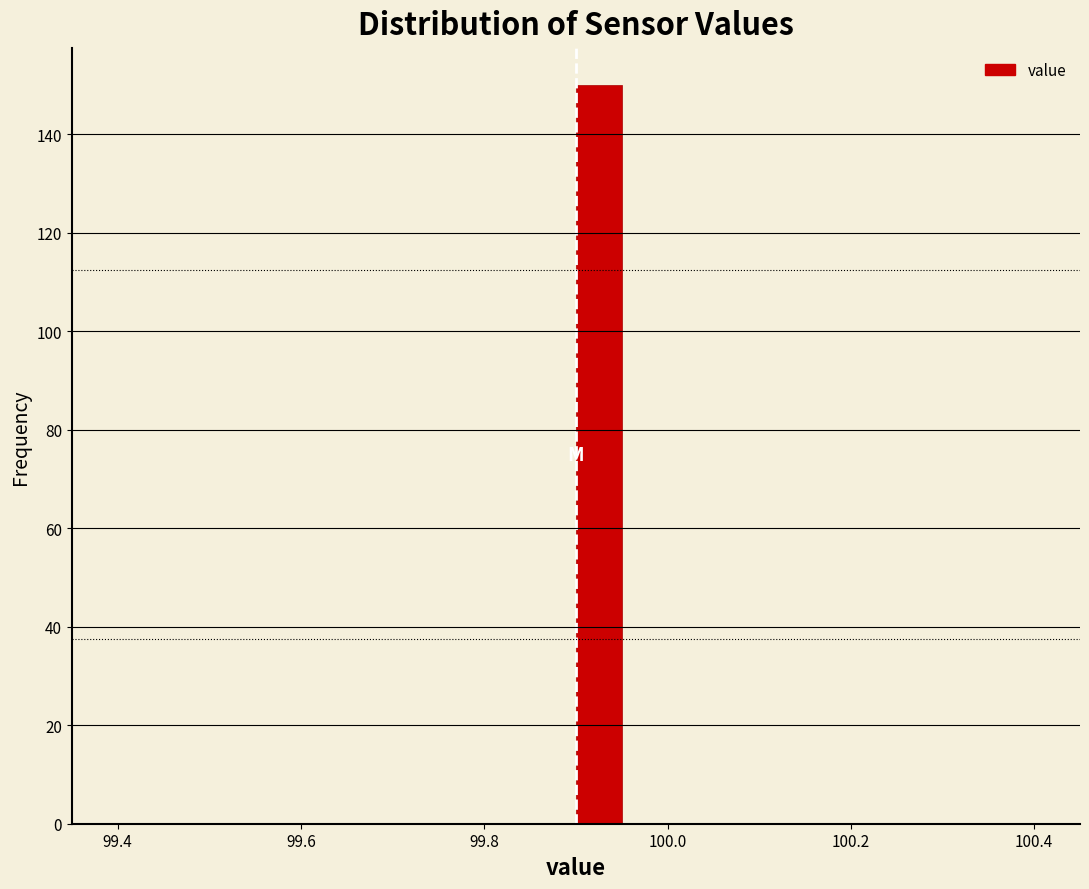

Read against the x-axis, roughly where is the centre of the tallest bar?

99.92